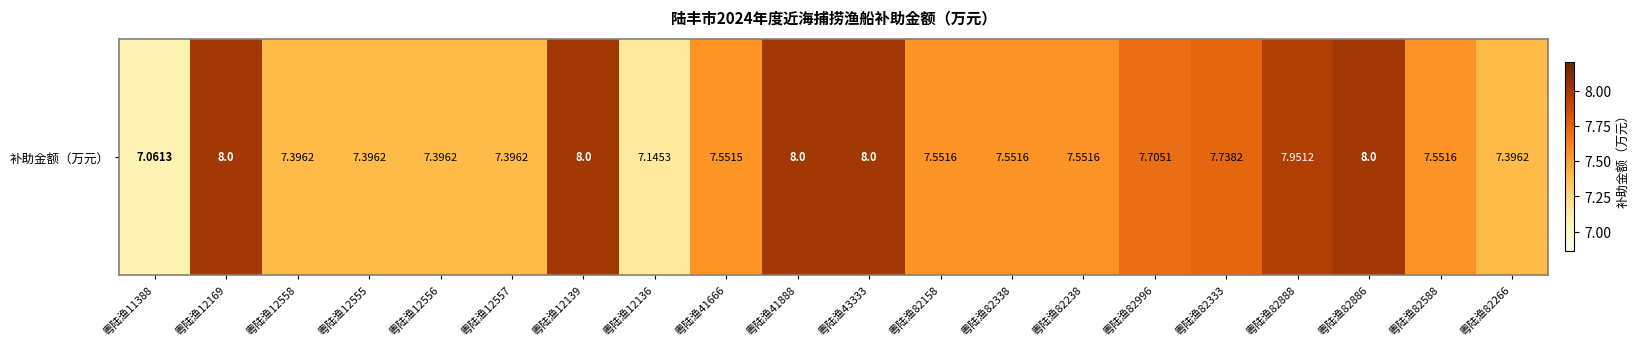

Between 粤陆渔82266 and 粤陆渔12139, which is larger?

粤陆渔12139